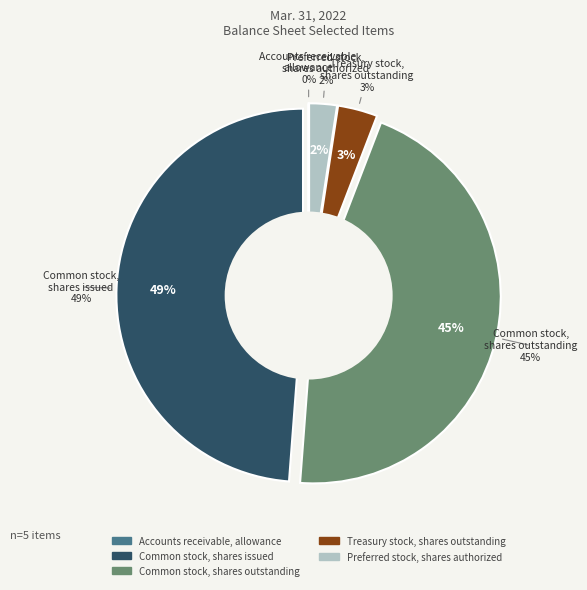

Count the number of slices in the pie.

5